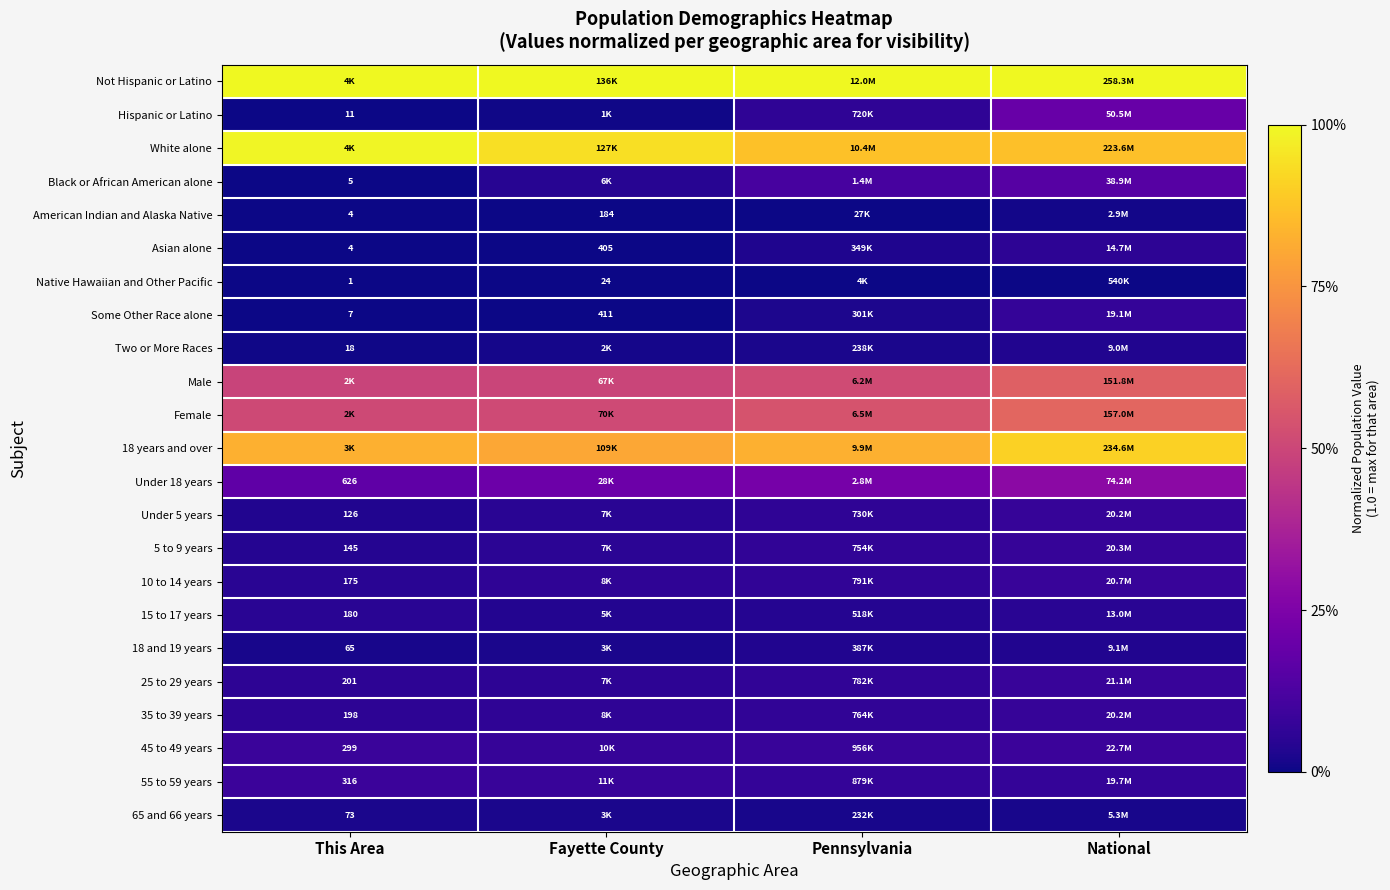

How many data points does each series have?

4